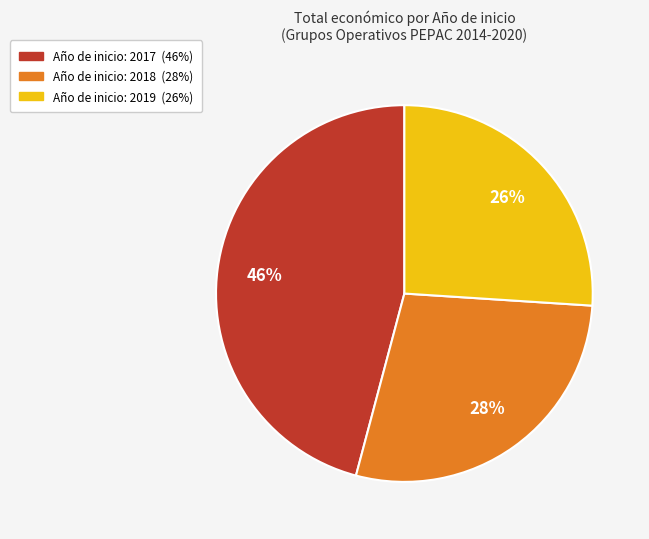

To the nearest percent, what is the difference between the largest and smallest slice percentages?

20%